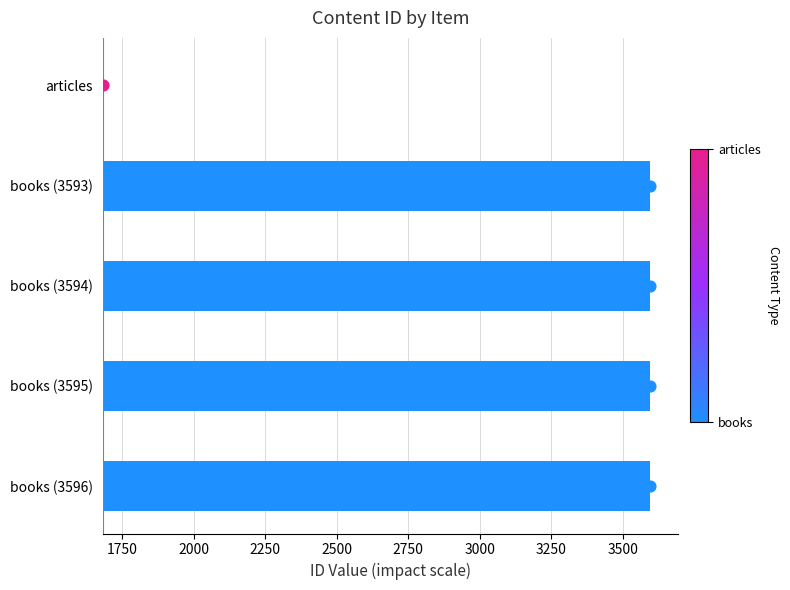

Between articles and books (3596), which is larger?

books (3596)